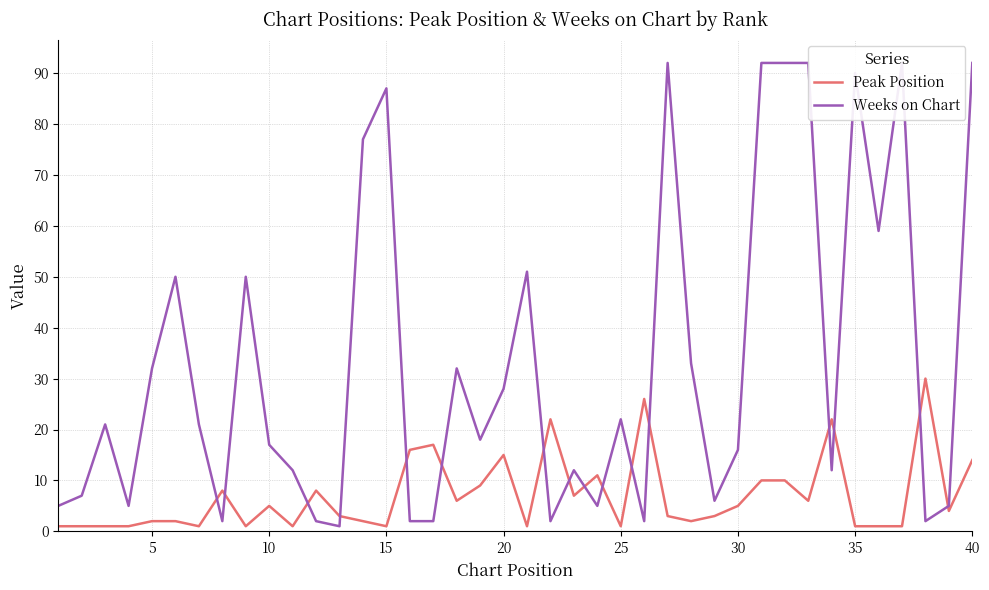

Which series has the largest total across all categories?

Weeks on Chart